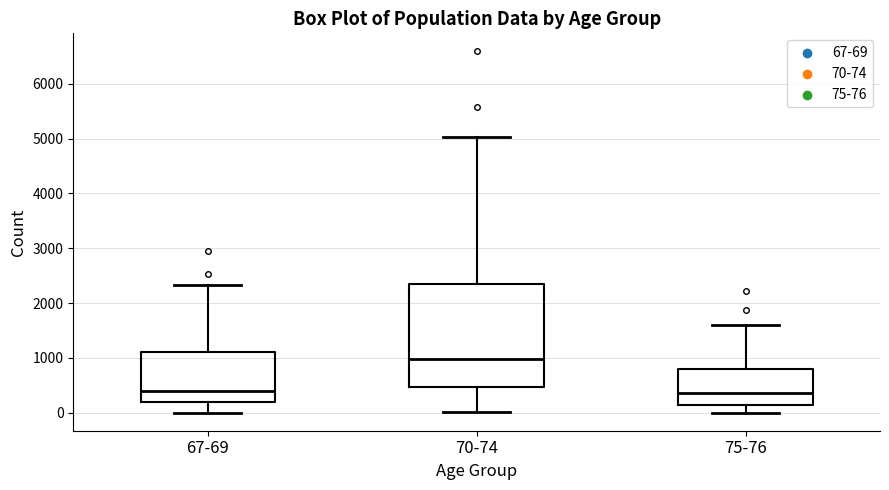

Comparing the boxes themselves (not the whiskers), which one is the tallest?

70-74